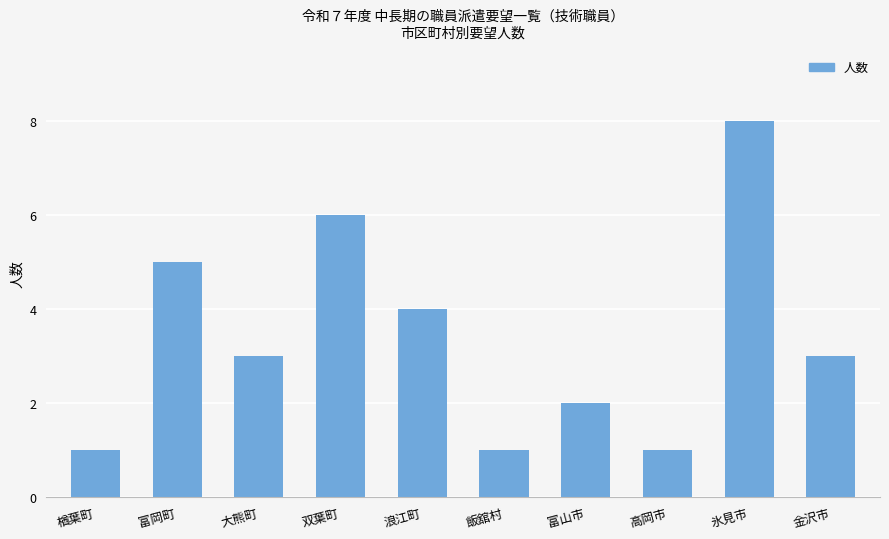

What is the sum of the values at 飯舘村 and 氷見市?

9